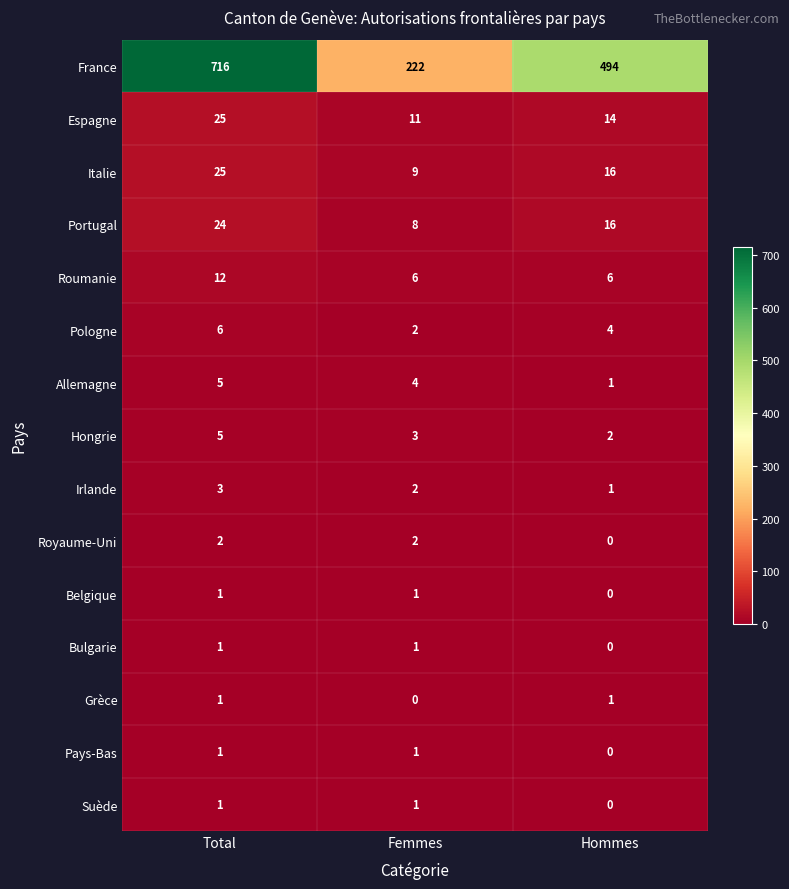

Where is Italie nearest to the value 17?

Hommes